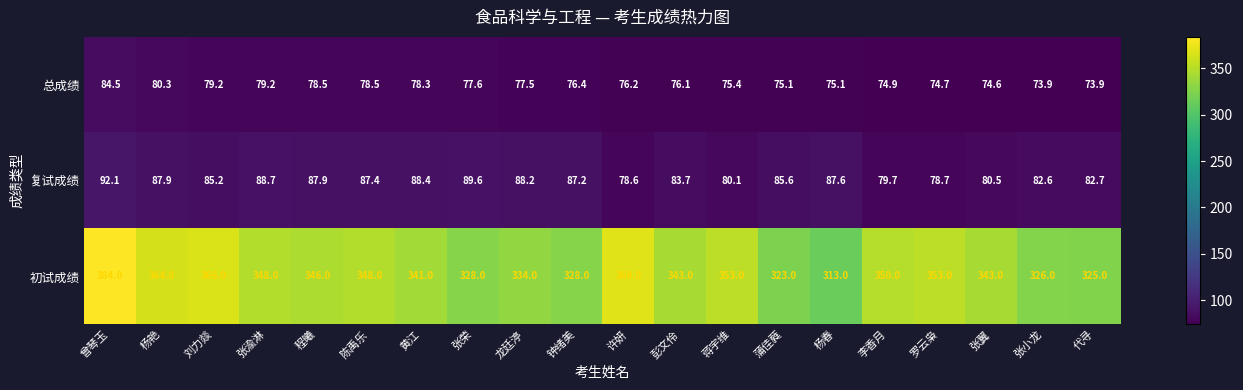

What is the maximum value shown in the chart?

384.0